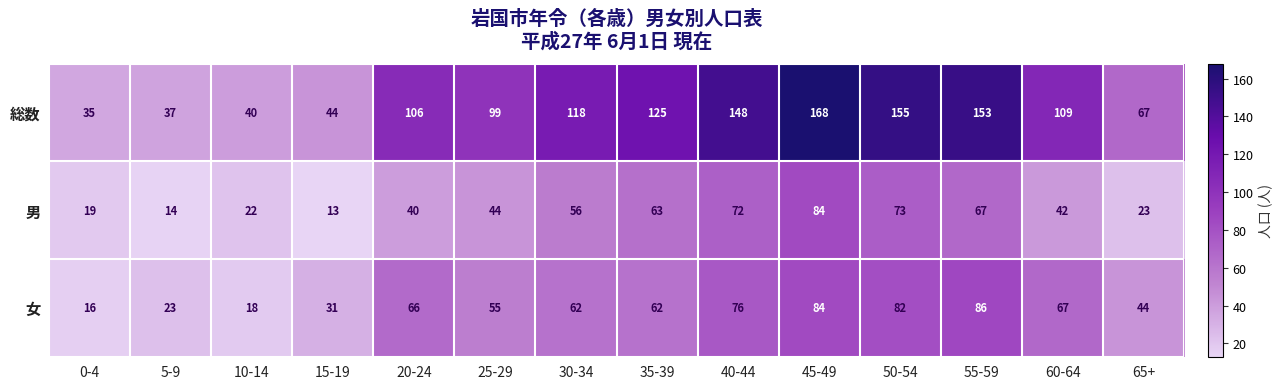

Which series has the widest spread of values?

総数